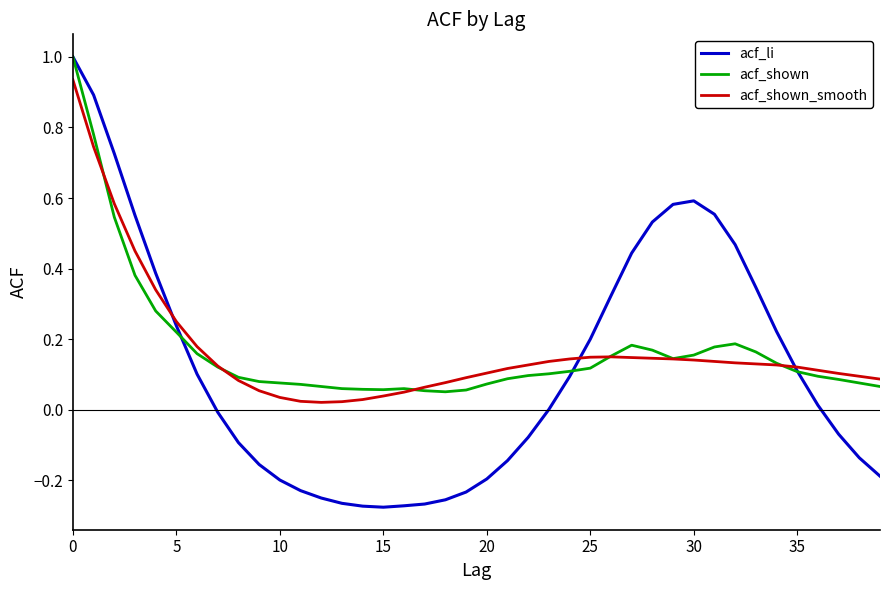

What is the greatest value displayed?

1.0